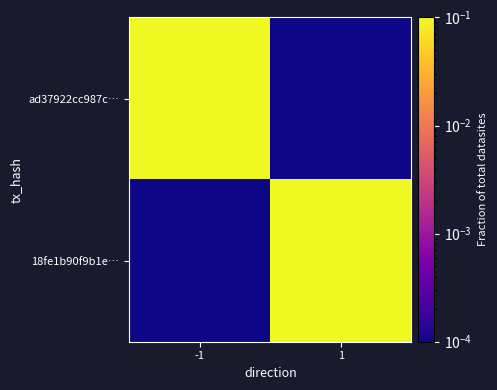

Rank the series at 1 from lowest to highest value.

ad37922cc987c…, 18fe1b90f9b1e…